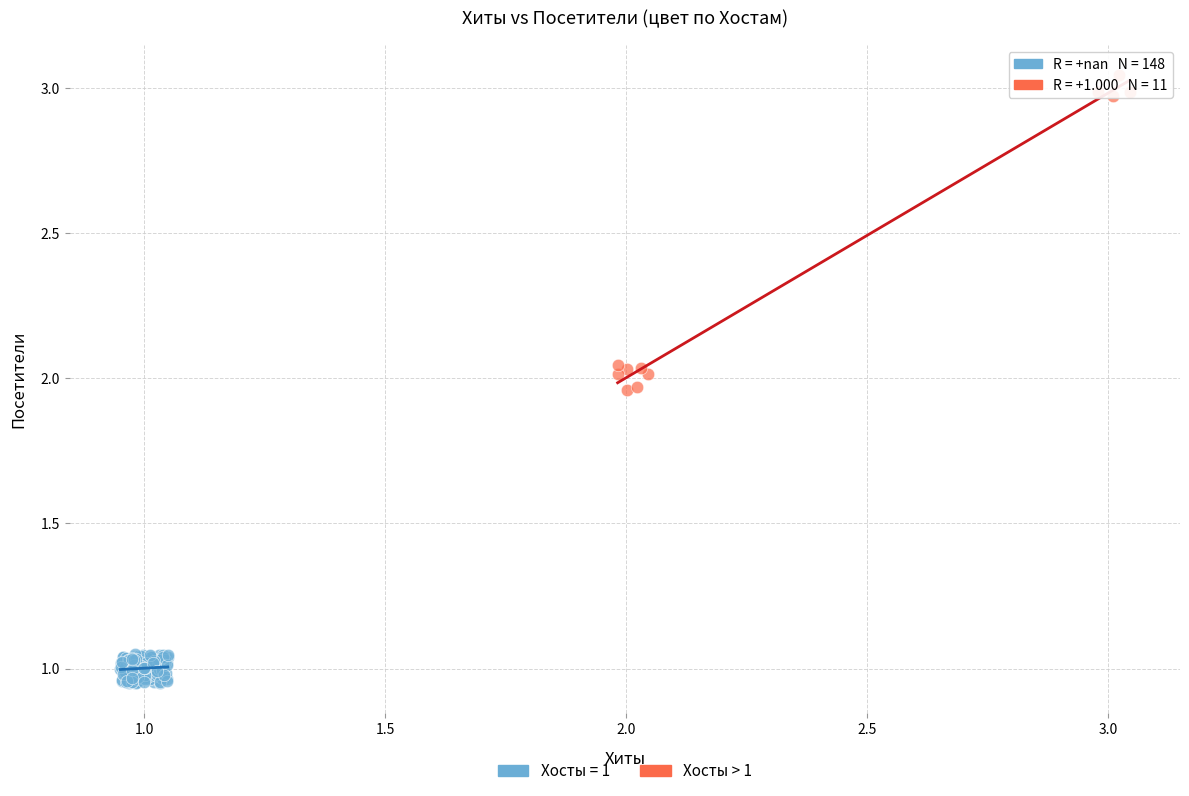

Which series contains the lowest Y value?

Хосты = 1